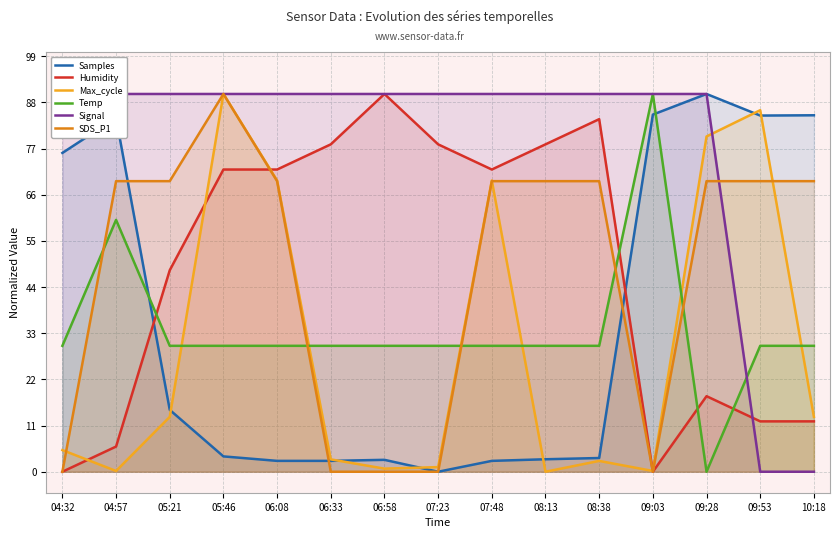

True or false: Signal has more than 1 interior local peaks.

False